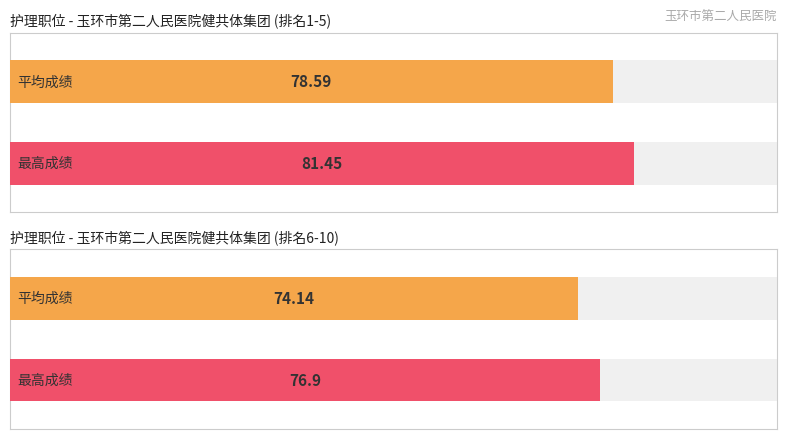

Is it true that the value at 张蒙蒙 is 132.5?

False